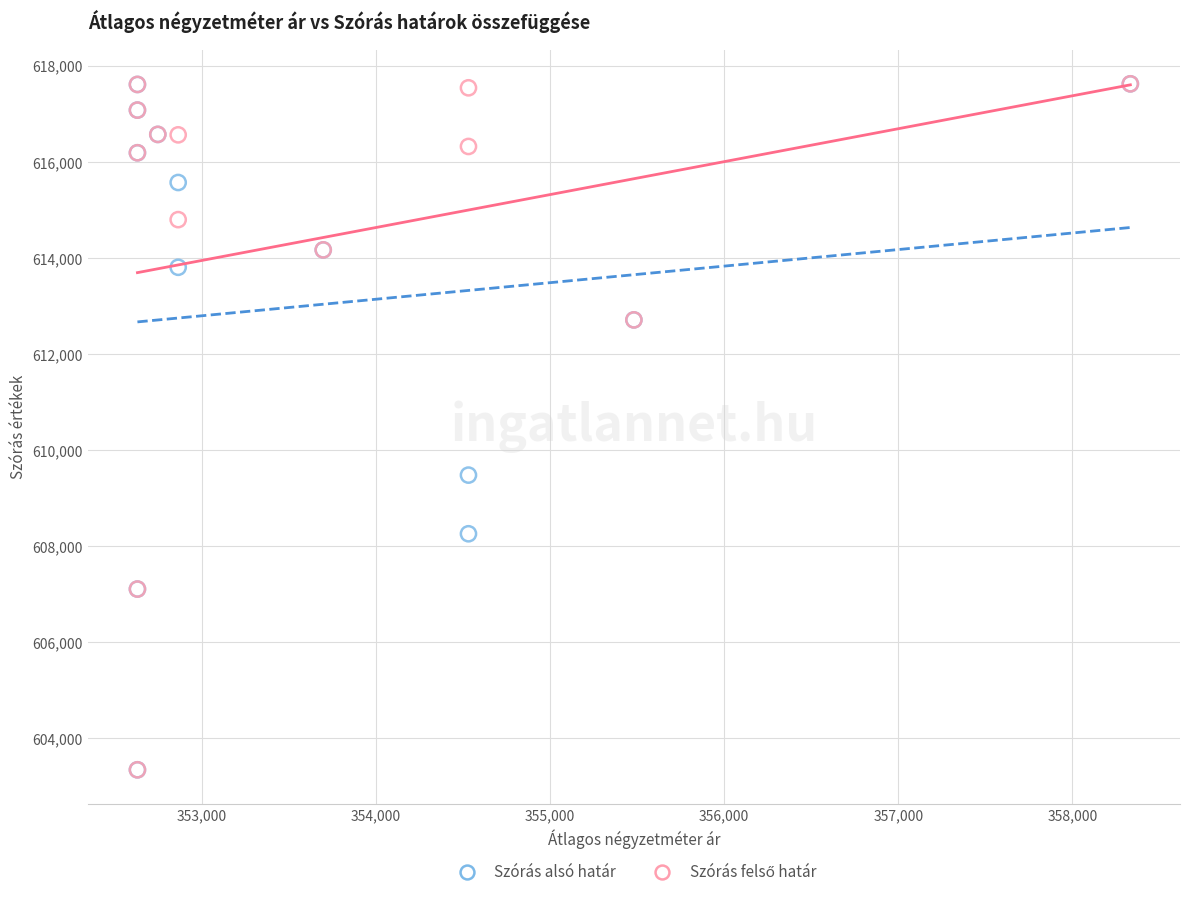

Across all series, what Y value is closest to 610486?

609481